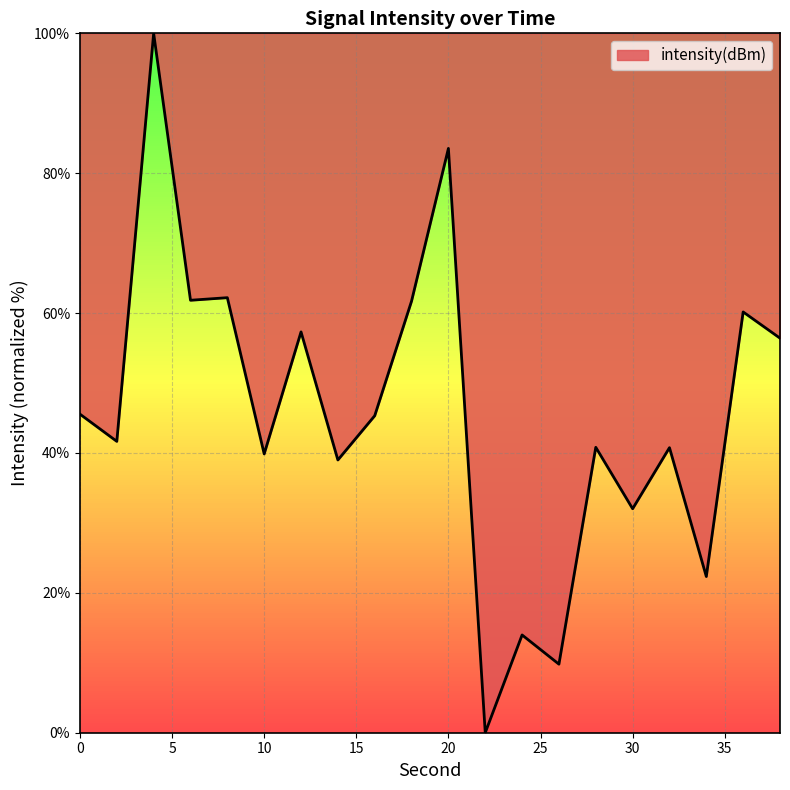

What is the average value?

45.7